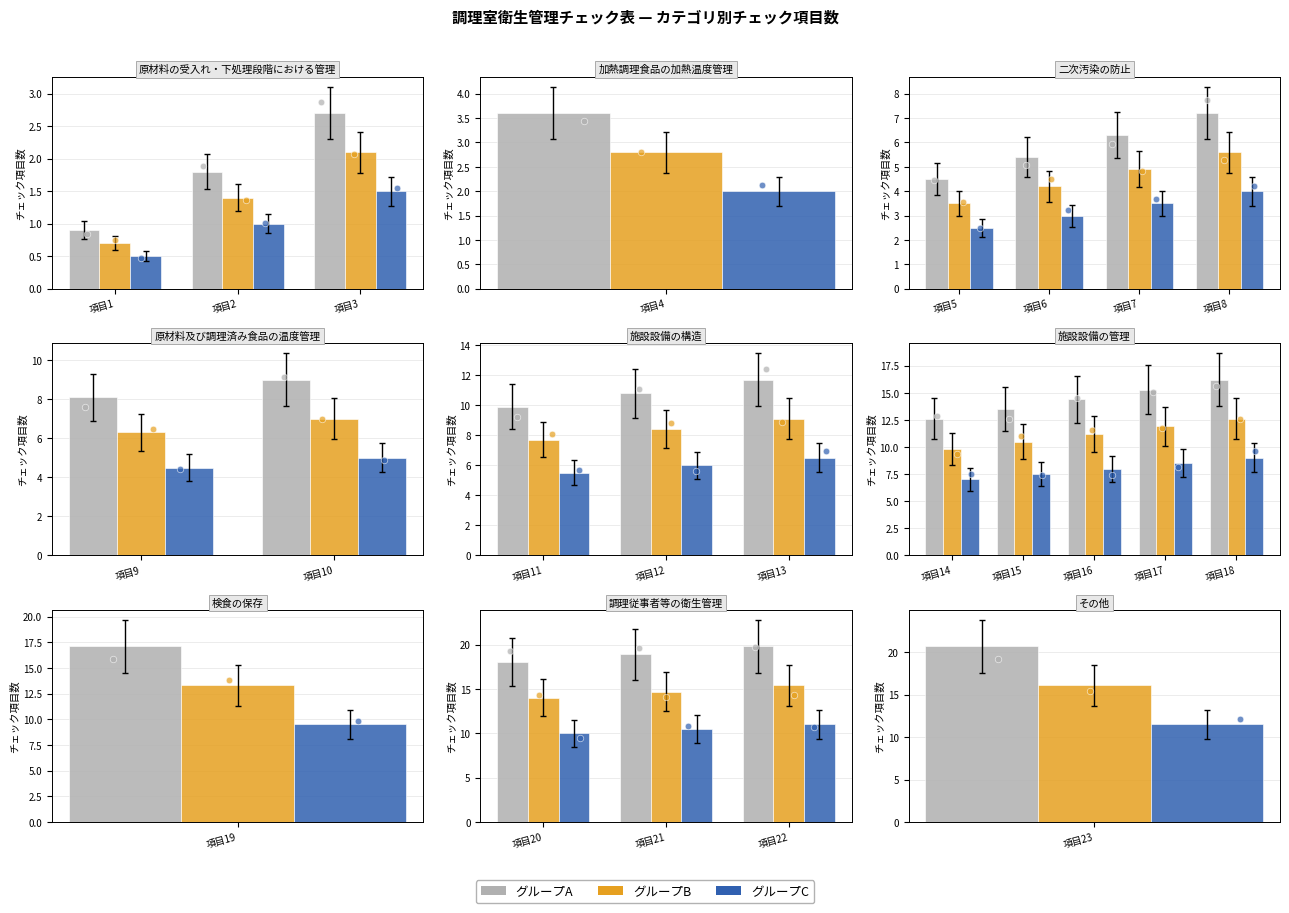

Which series has the largest total across all categories?

グループA